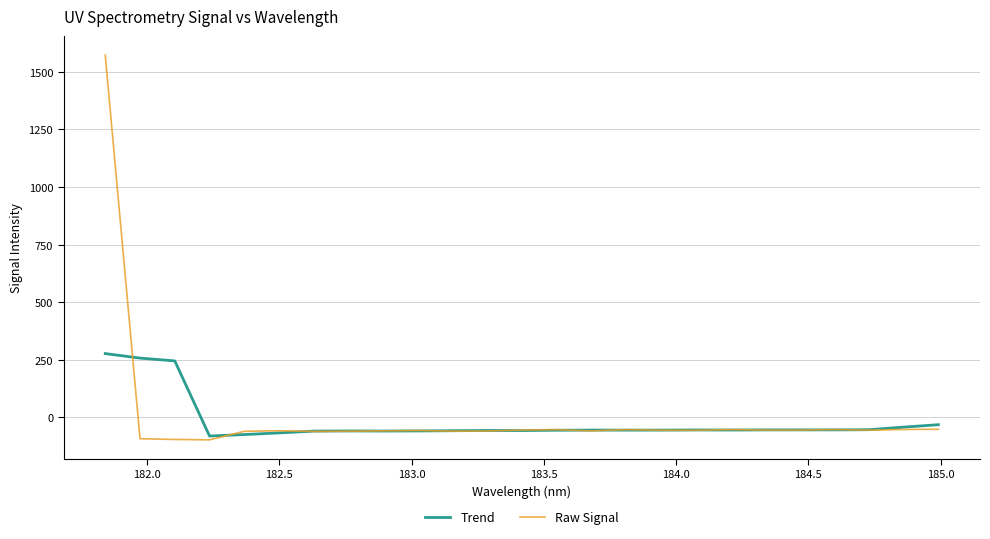

What is the sum of all Trend values?

-484.8